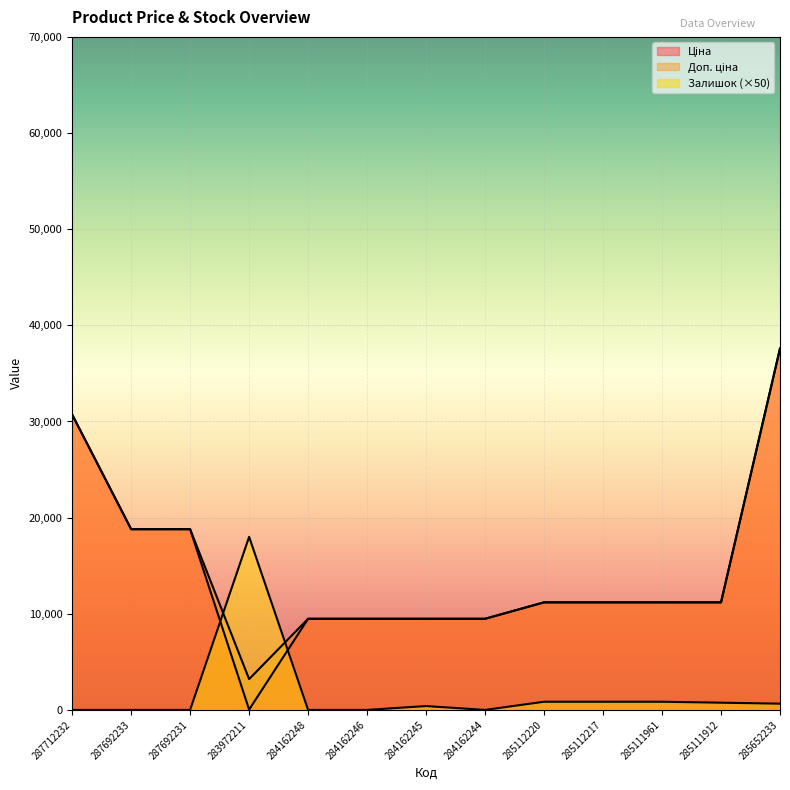

Reading right to left, transcribe all the data shown in this chart.

Ціна: 285652233=37593.6	285111912=11188.2	285111961=11188.2	285112217=11188.2	285112220=11188.2	284162244=9480.1	284162245=9480.1	284162246=9480.1	284162248=9480.1	283972211=32.0	287692231=18796.8	287692233=18796.8	287712232=30717.1
Доп. ціна: 285652233=37593.6	285111912=11188.2	285111961=11188.2	285112217=11188.2	285112220=11188.2	284162244=9480.1	284162245=9480.1	284162246=9480.1	284162248=9480.1	283972211=3205.0	287692231=18796.8	287692233=18796.8	287712232=30717.1
Залишок: 285652233=650.0	285111912=750.0	285111961=850.0	285112217=850.0	285112220=850.0	284162244=0.0	284162245=400.0	284162246=0.0	284162248=0.0	283972211=18000.0	287692231=0.0	287692233=0.0	287712232=0.0